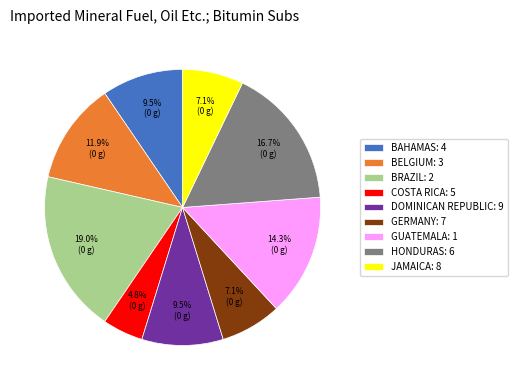

Is GUATEMALA: 1 the majority of the pie?

No